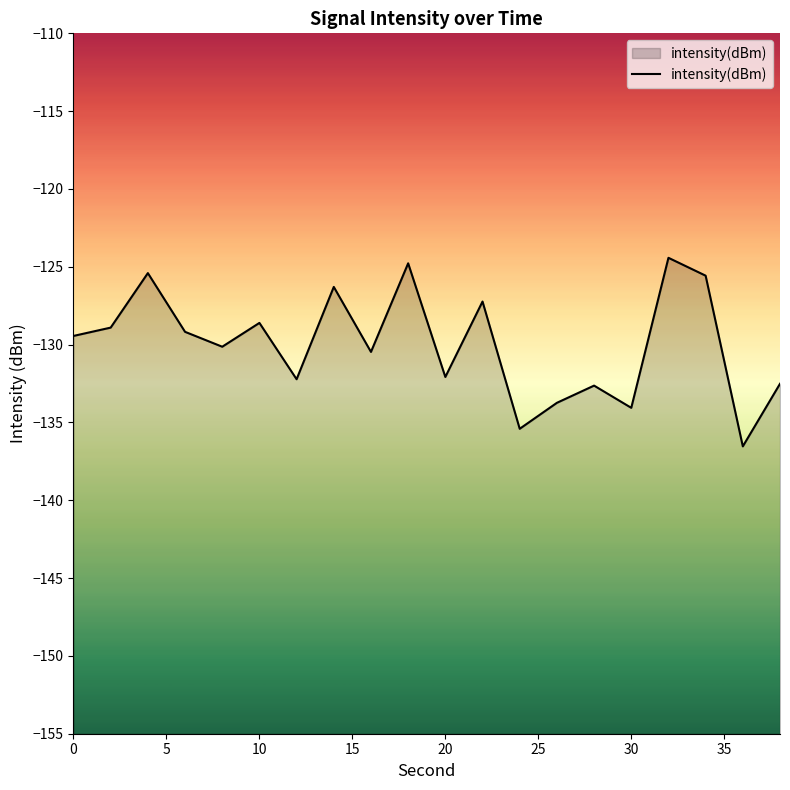

How many distinct data groups are displayed?

1